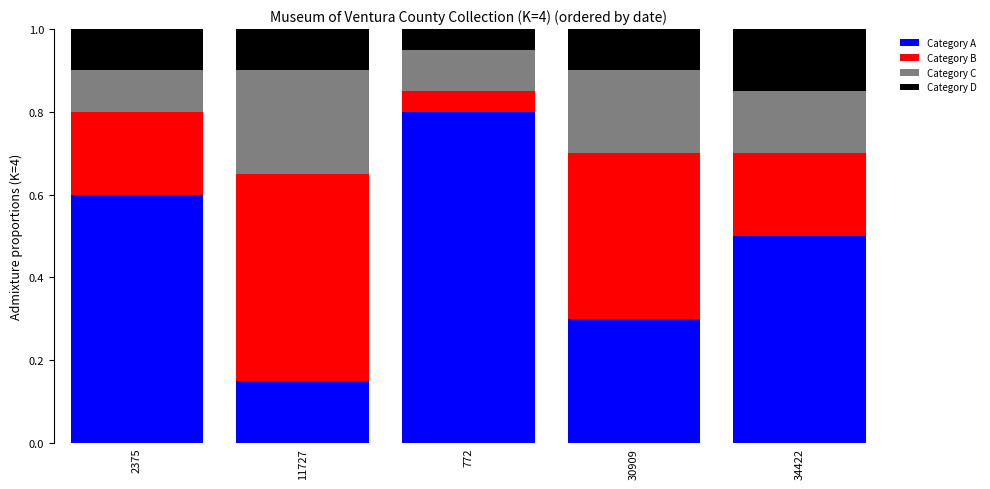

What is the total value across all series at 772?

1.0